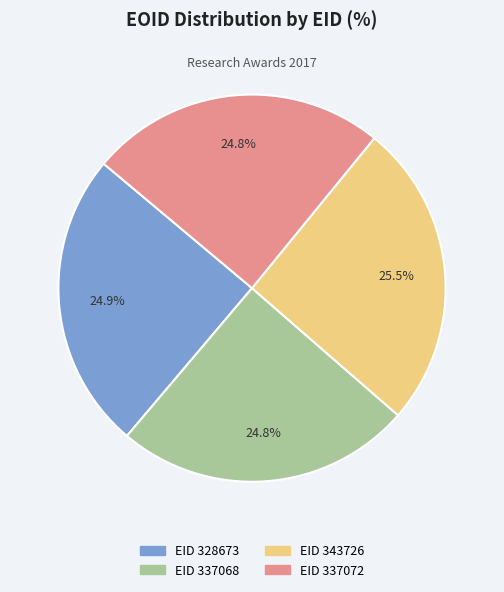

Does any single category account for the majority?

No